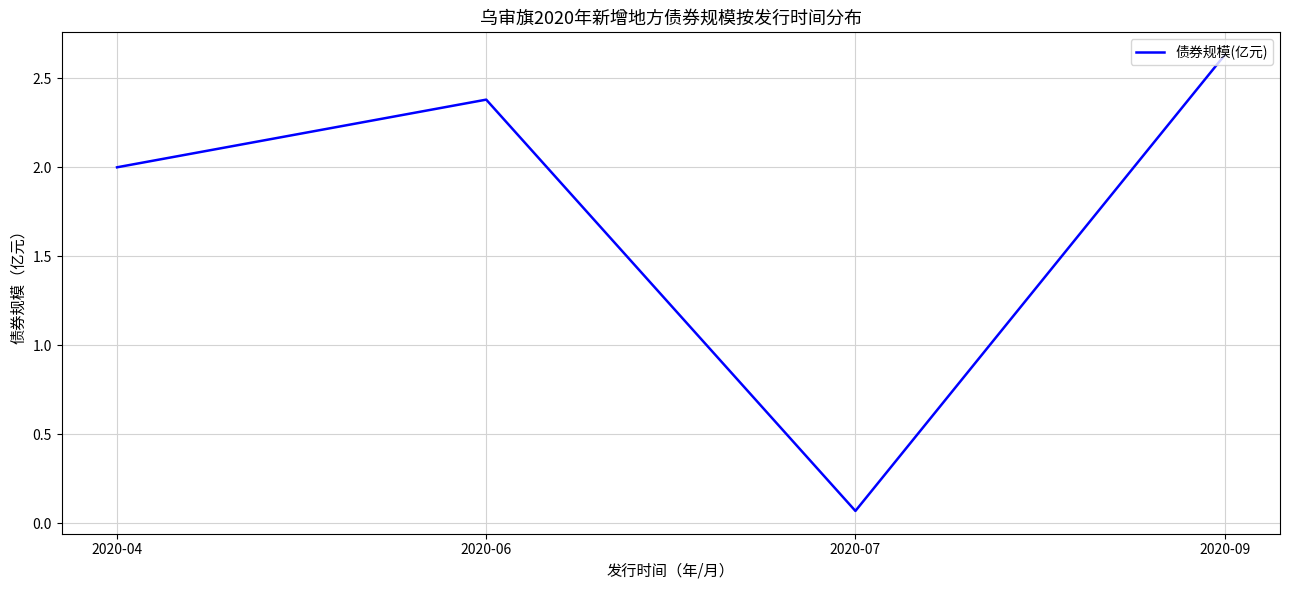

How many distinct data groups are displayed?

1